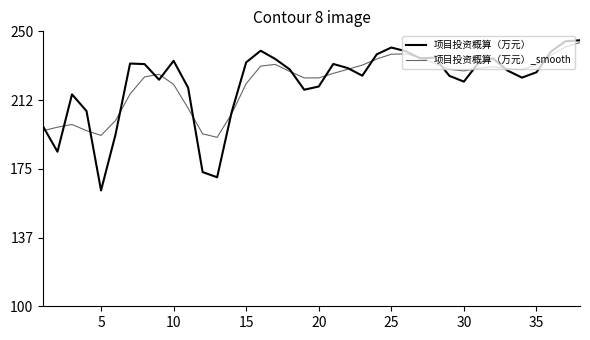

Does the chart display data point markers on the line(s)?

No